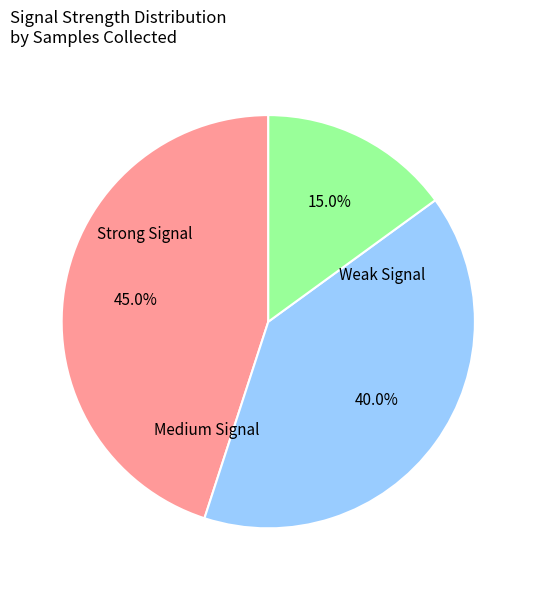

Does any single category account for the majority?

No